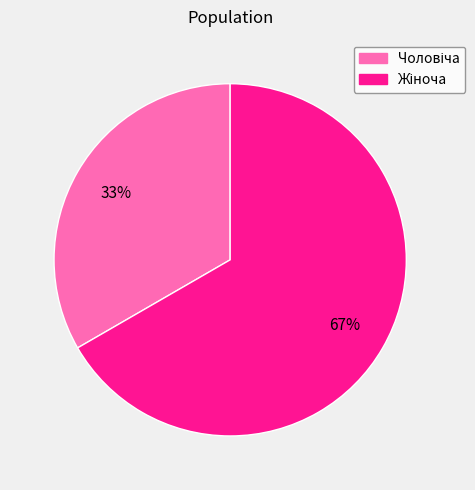

To the nearest percent, what is the average slice percentage?

50%